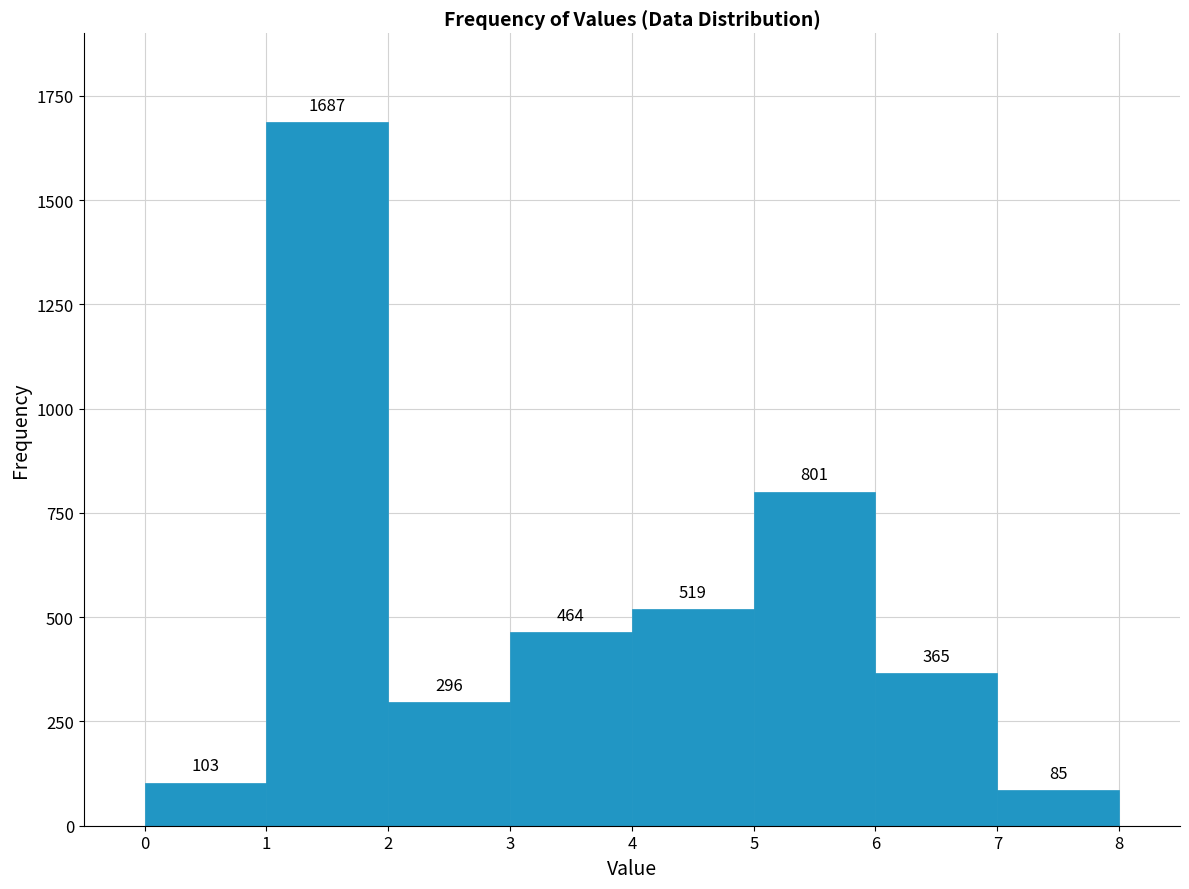

How tall is the bar that spans 6 to 7 on the x-axis?

365